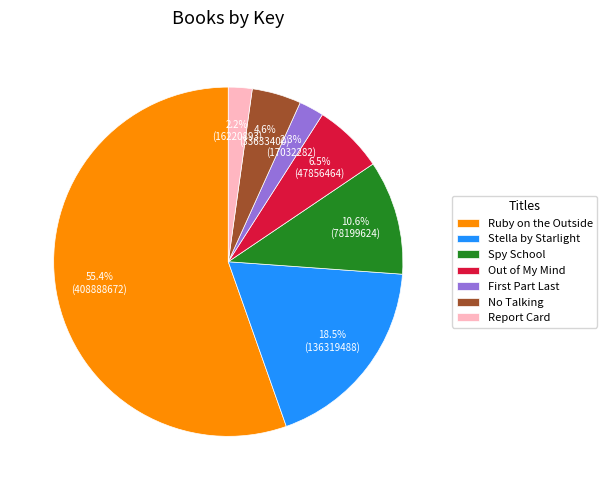

To the nearest percent, what is the average slice percentage?

14%